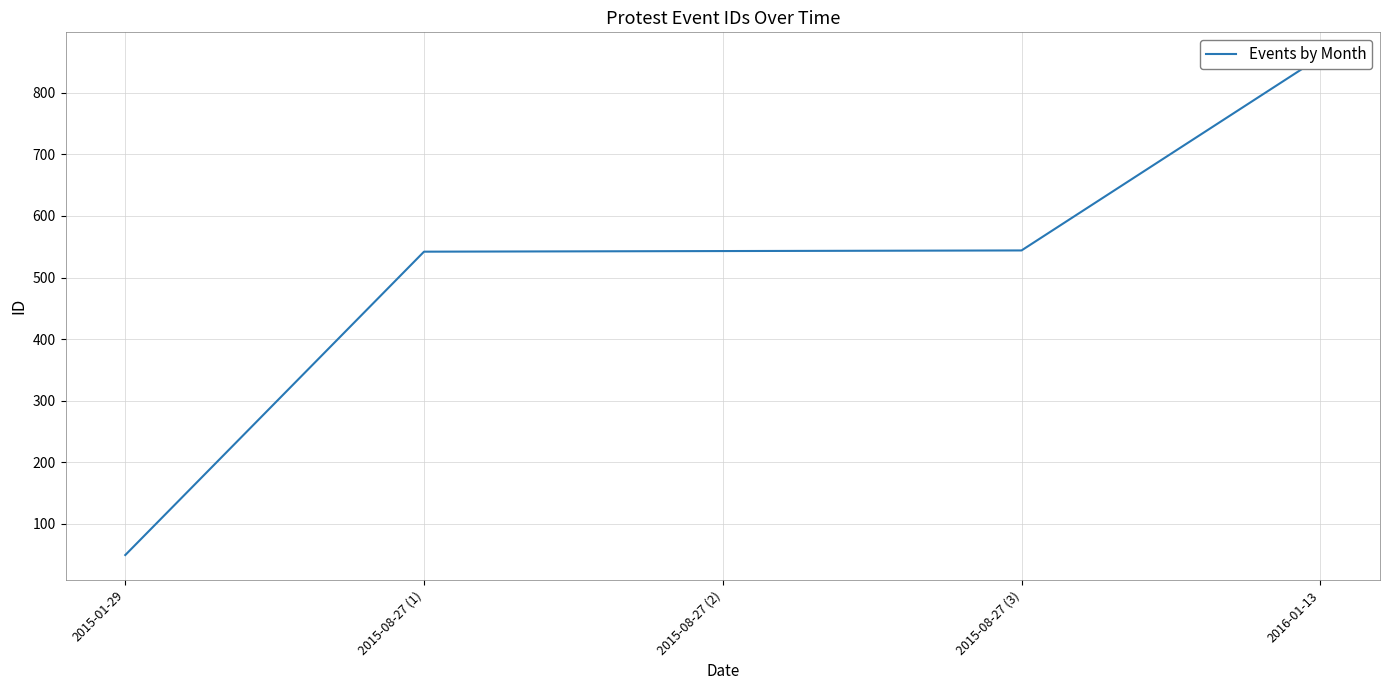

Does the chart display data point markers on the line(s)?

No